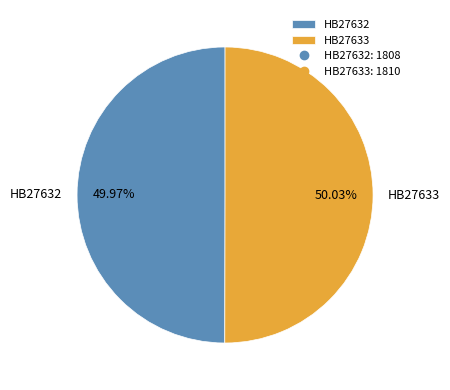

What percentage is NOT represented by HB27632?

50.0%